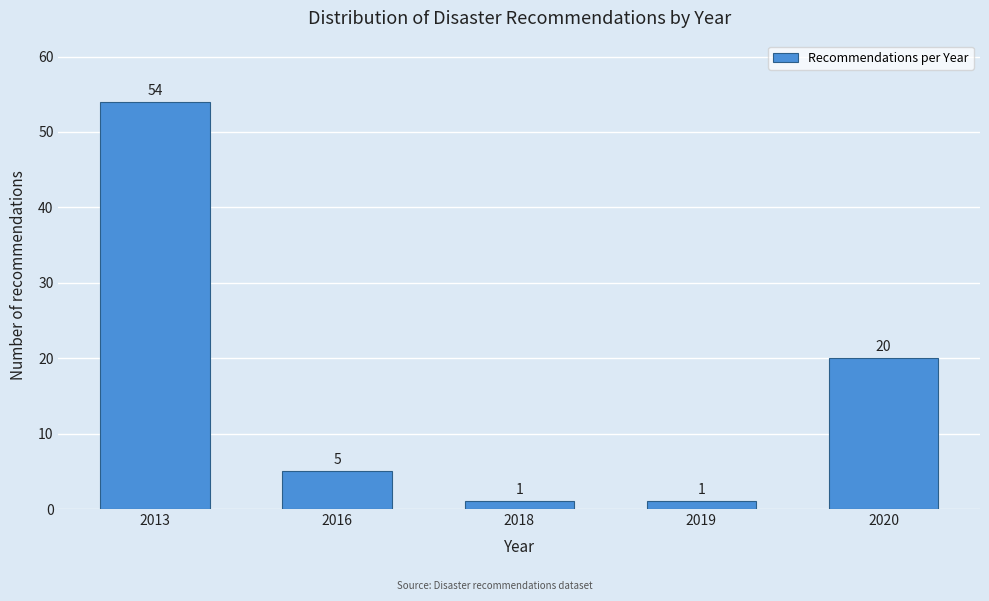

Reading left to right, list all the values displayed in this chart.

54	5	1	1	20